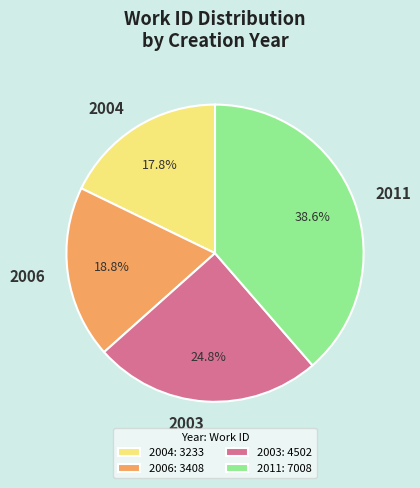

To the nearest percent, what percentage of the pie is 2011?

39%